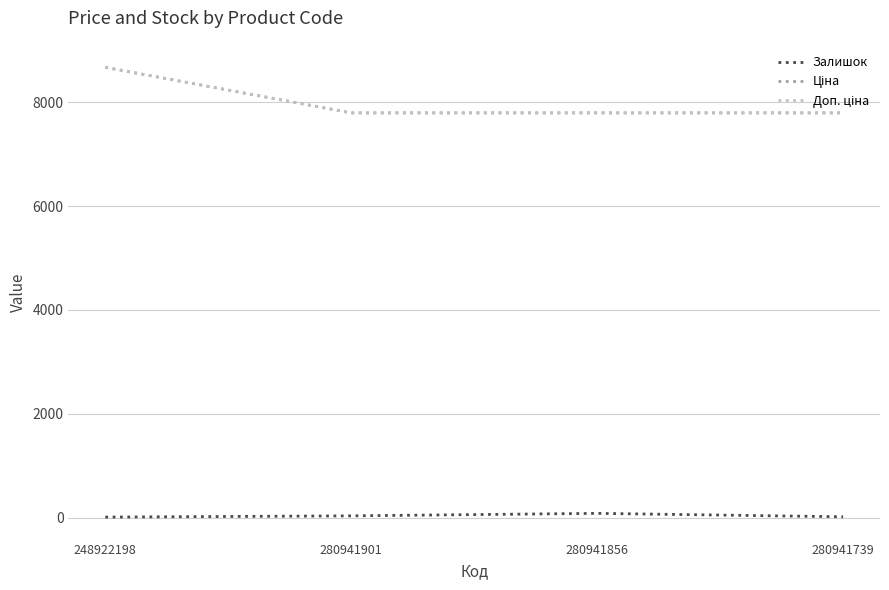

At which label does Залишок reach its peak?

280941856